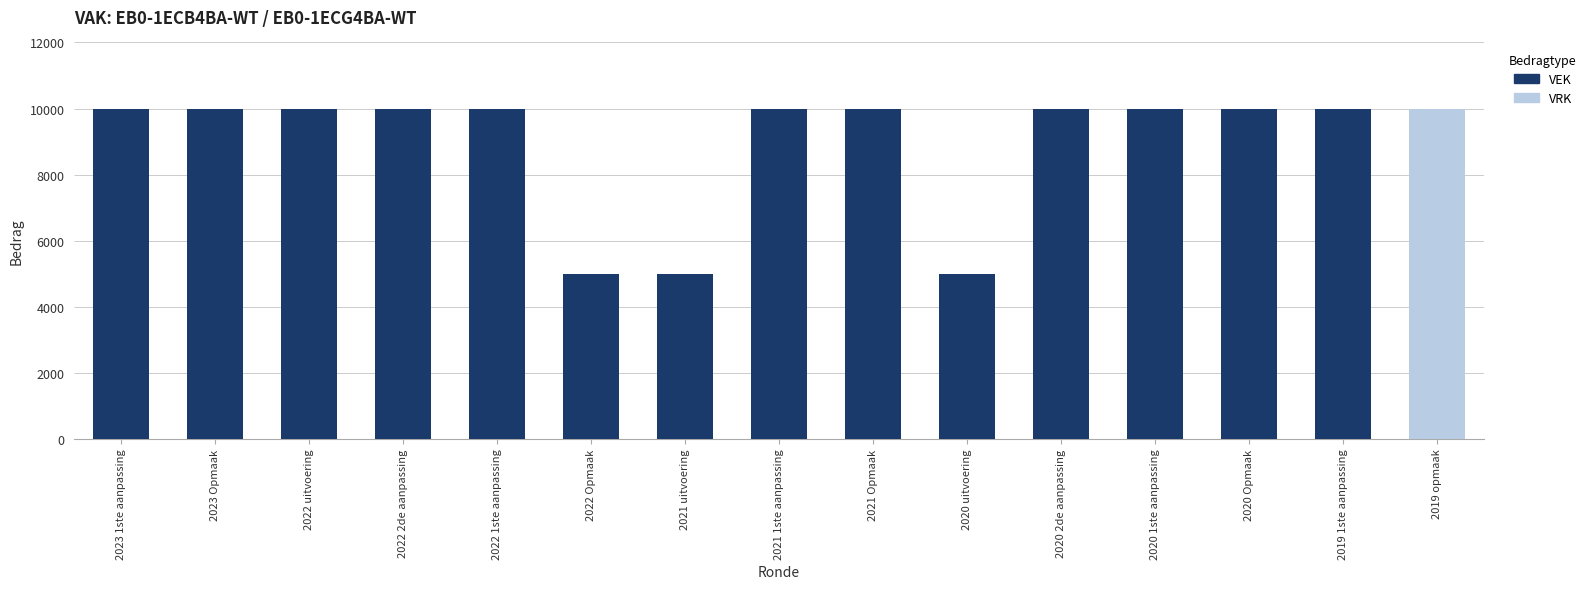

Are the bars horizontal?

No